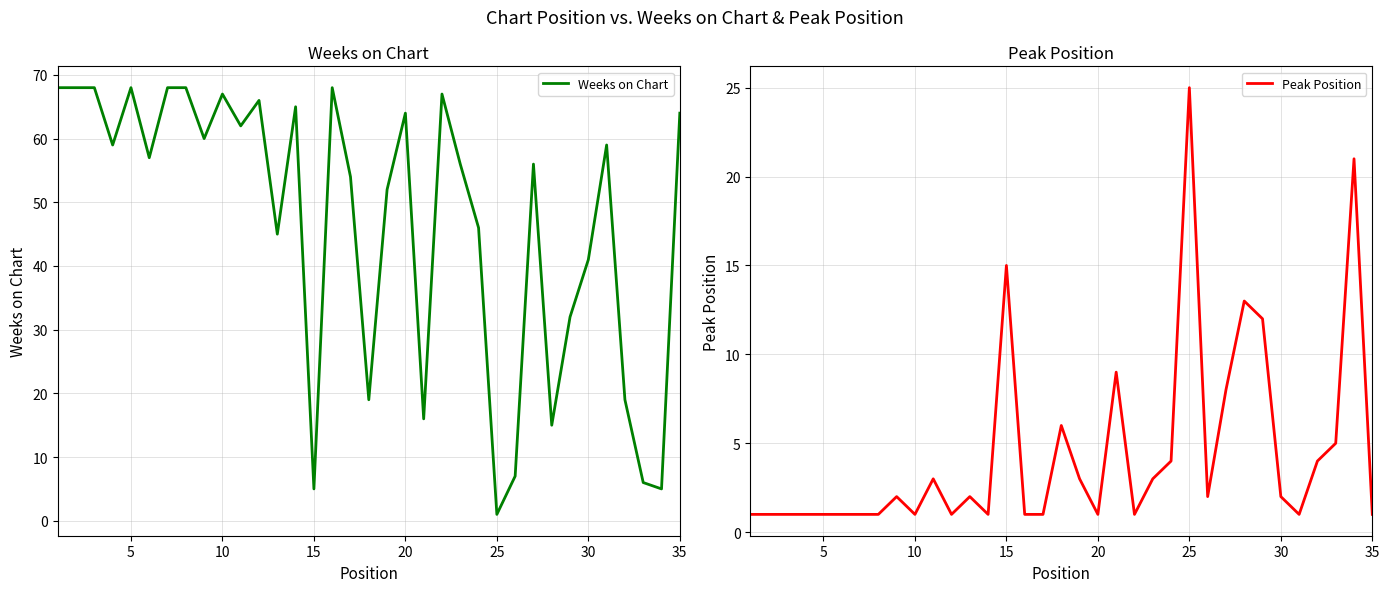

Which series has the largest total across all categories?

Weeks on Chart